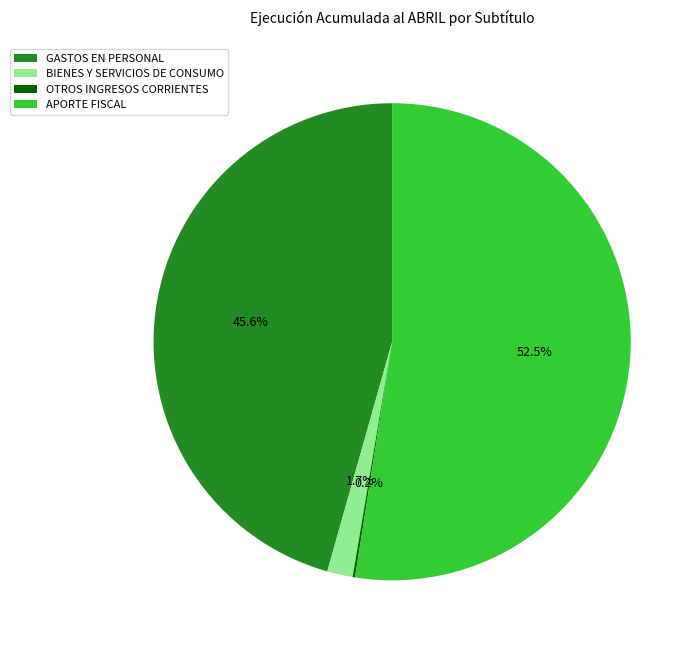

What percentage do GASTOS EN PERSONAL and APORTE FISCAL together represent?

98.1%